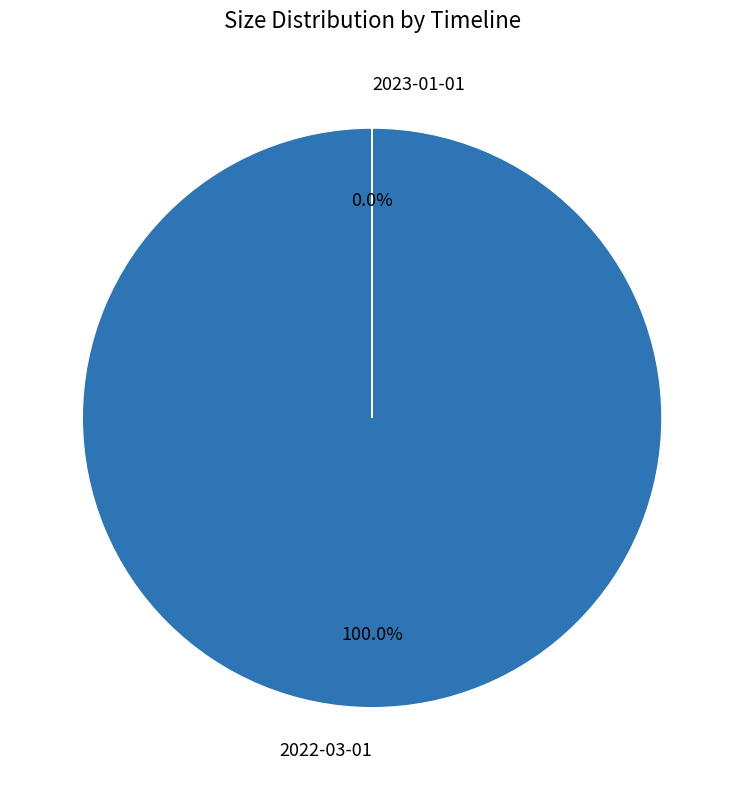

To the nearest percent, what percentage of the pie is 2022-03-01?

100%